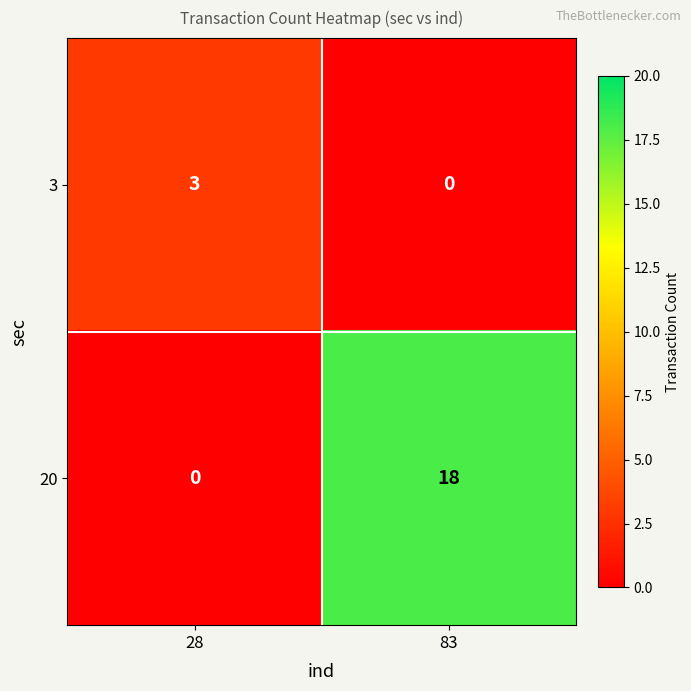

At which category is the sum across all series the highest?

83